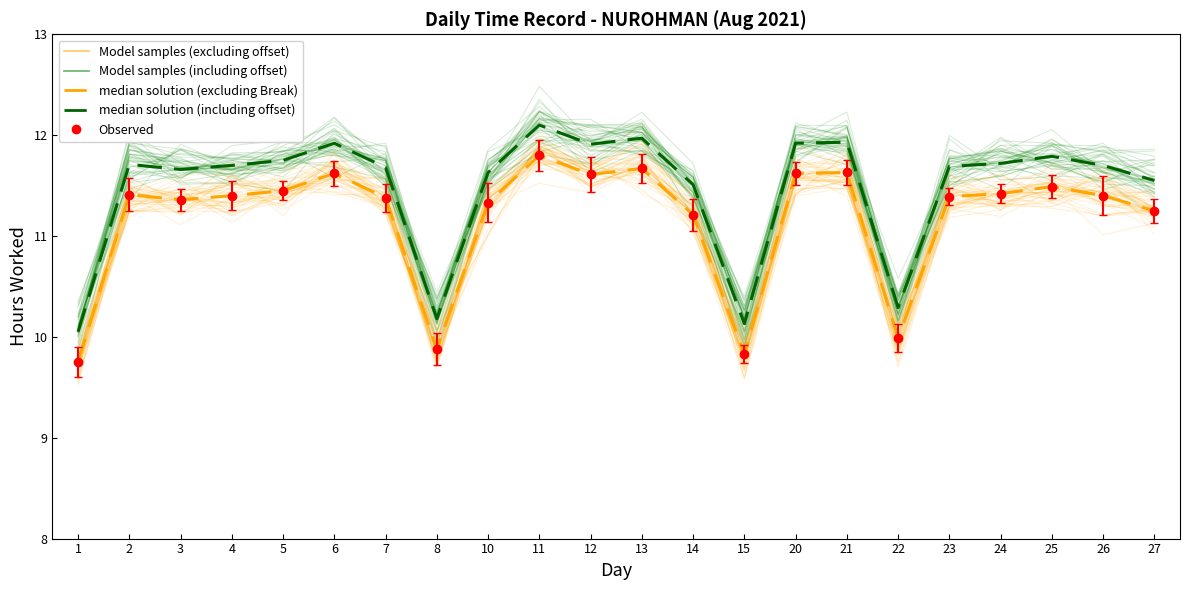

What is the approximate value of median solution (excluding Break) at 11?

11.8